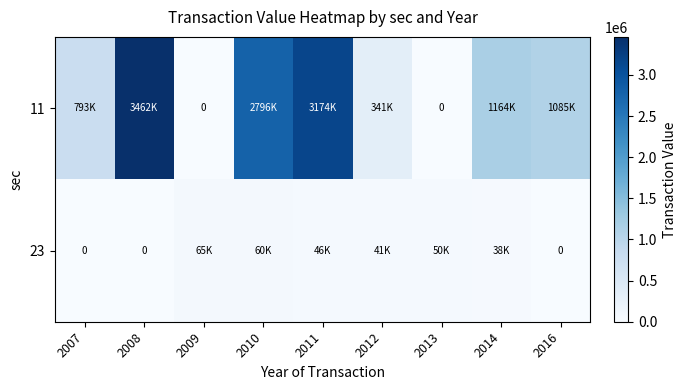

Between 2007 and 2014, which series saw the biggest shift?

11